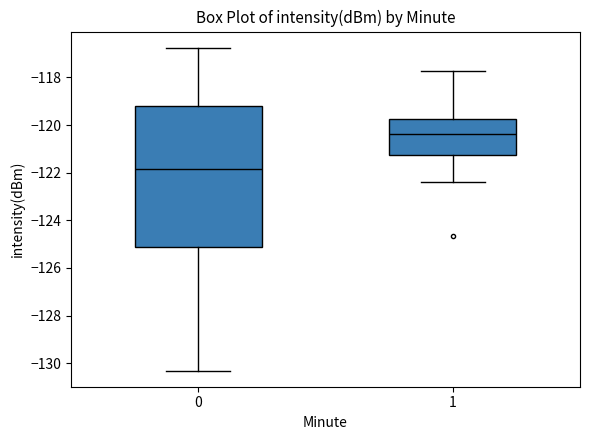

Which box's median line is the highest?

1